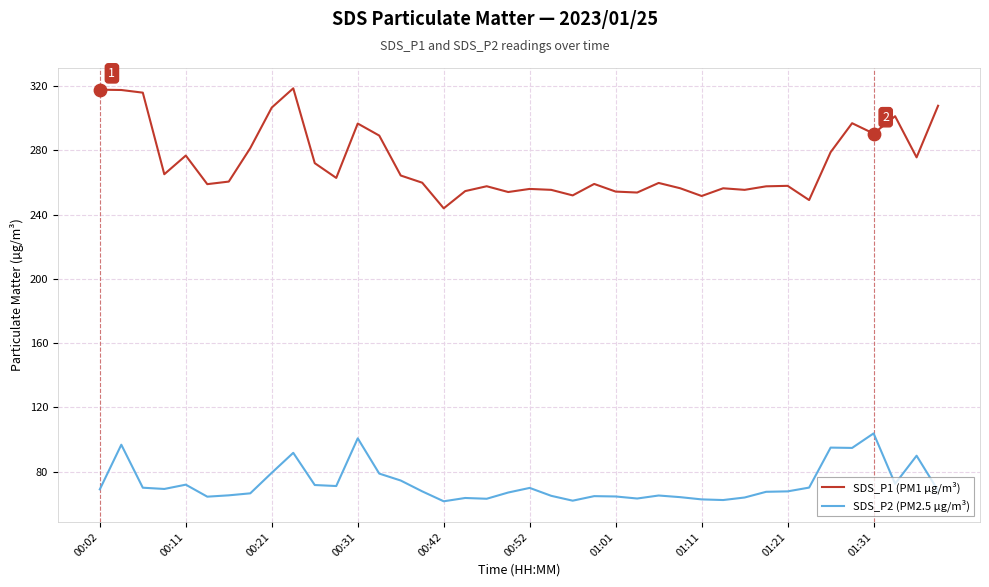

Which series has the widest spread of values?

SDS_P1 (PM1 µg/m³)